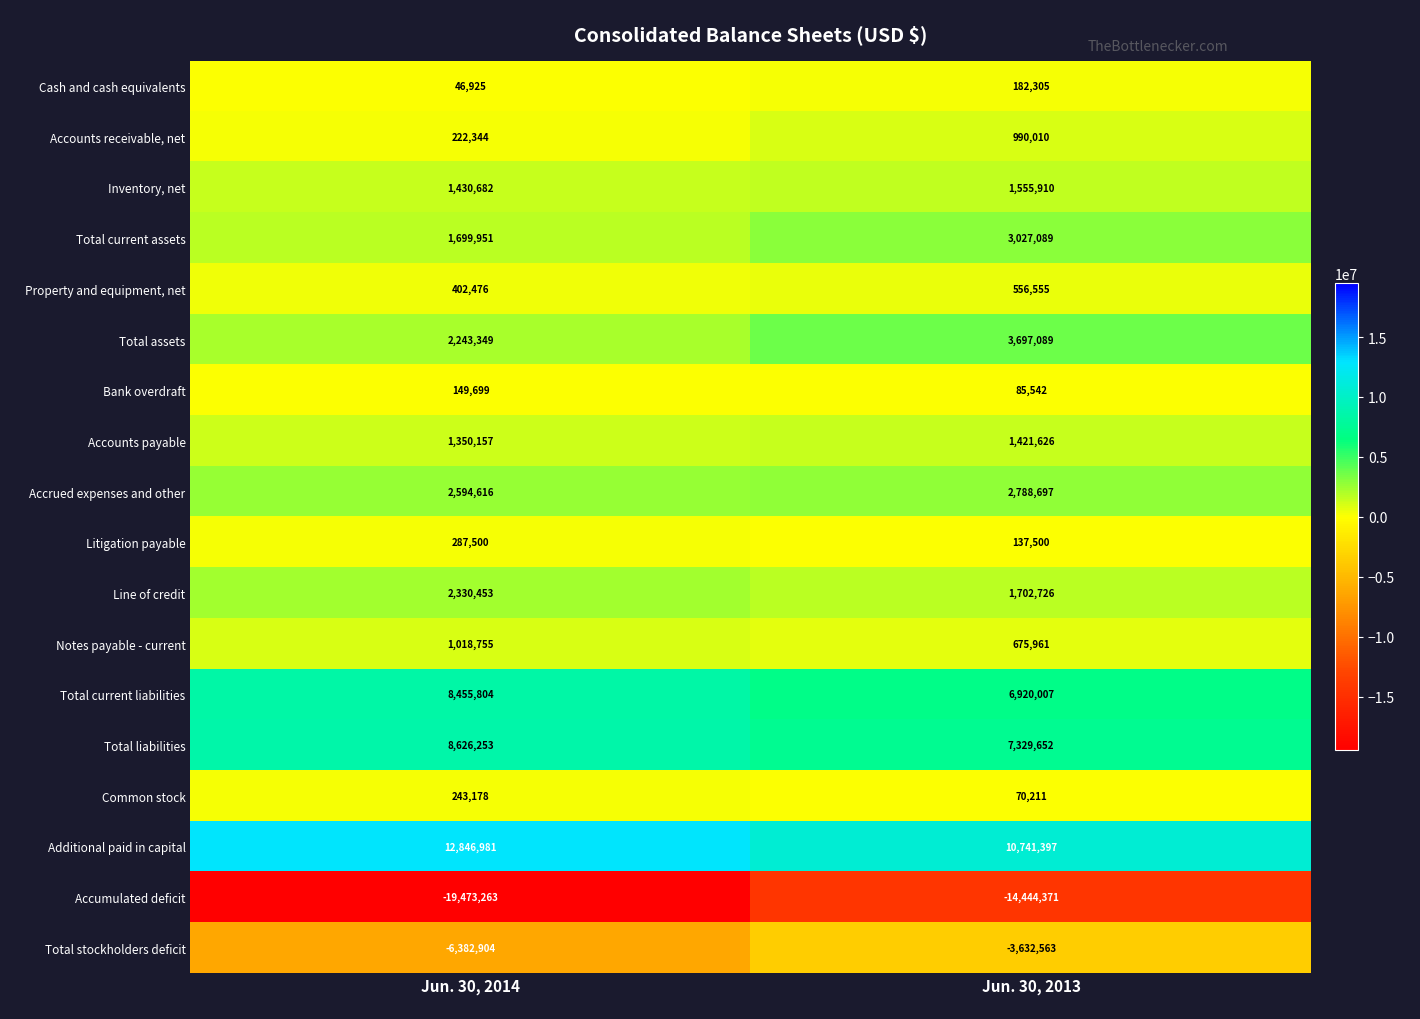

What is the difference between the Accrued expenses and other values at Jun. 30, 2014 and Jun. 30, 2013?

194081